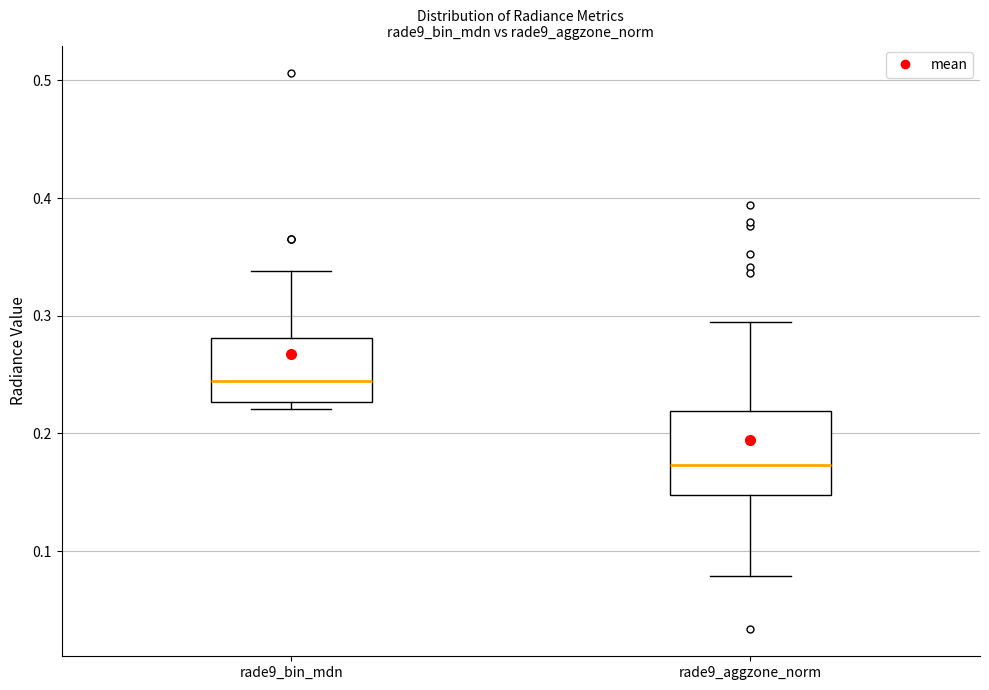

Reading left to right, read every box against the y-axis: the position of its median line, the range the box covers, and the ends of its whiskers. The values are not printed on the chart, so give them approximately, as read against the axis.

rade9_bin_mdn: median 0.24, box 0.23 to 0.28, whiskers 0.22 to 0.34
rade9_aggzone_norm: median 0.17, box 0.15 to 0.22, whiskers 0.08 to 0.30